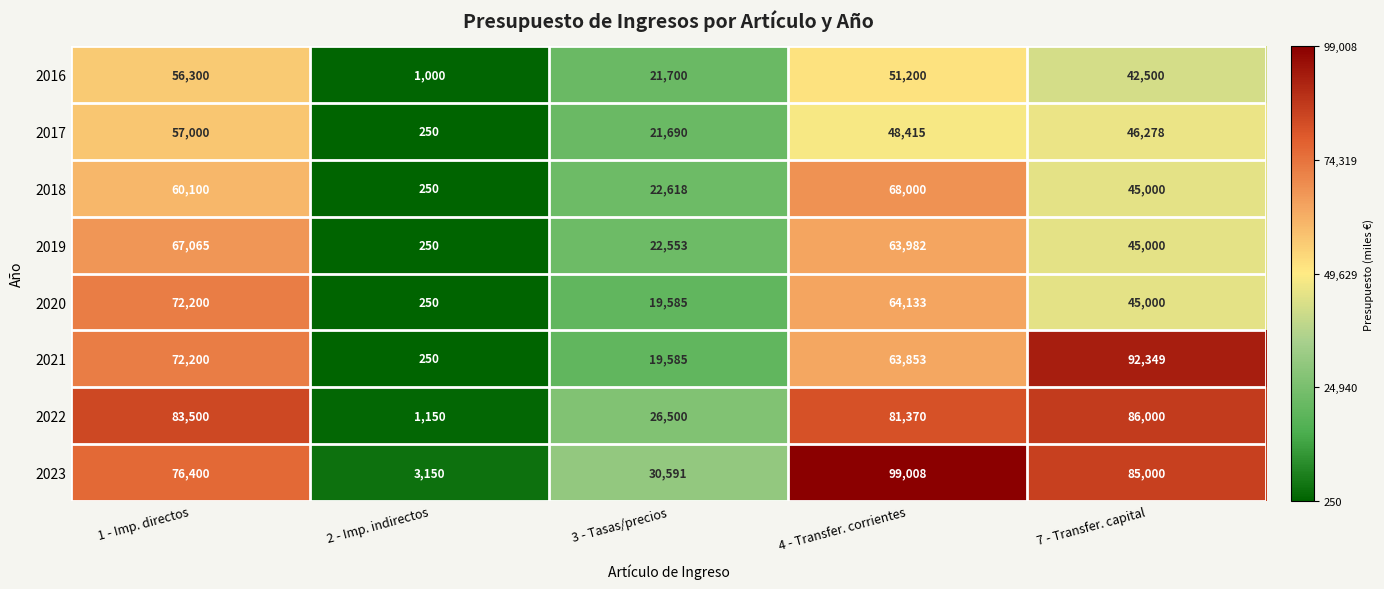

Which series has the largest range (max minus min)?

2023